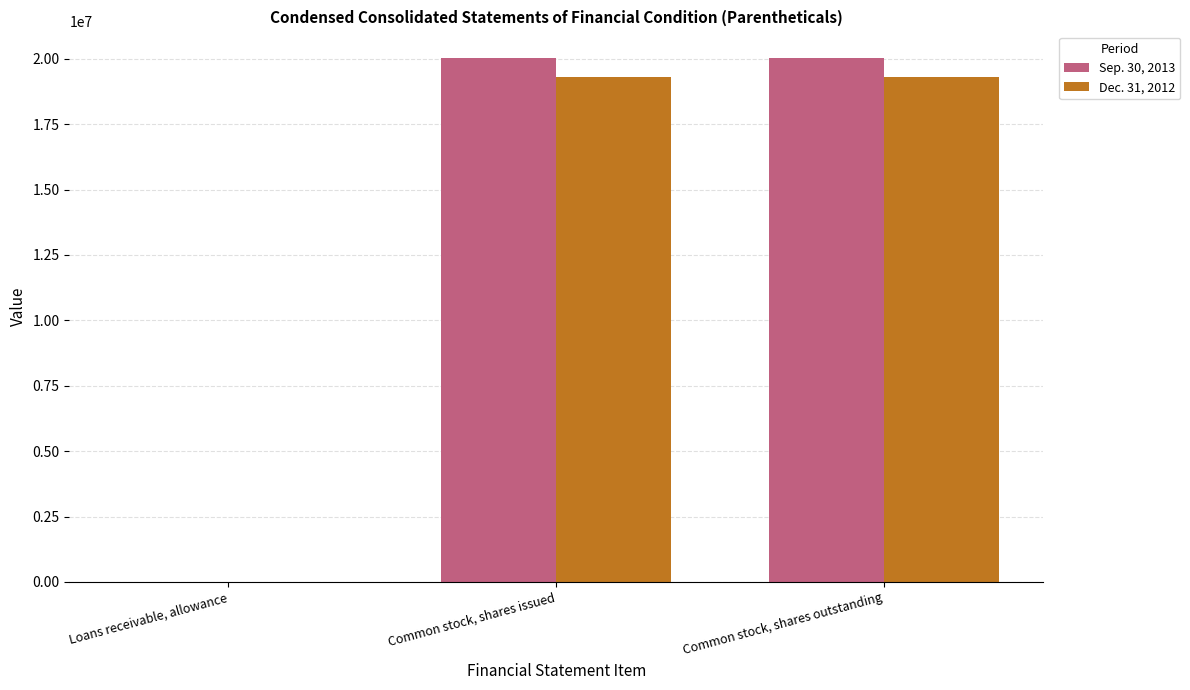

What is the spread (max minus min) of values at Common stock, shares outstanding?

738894